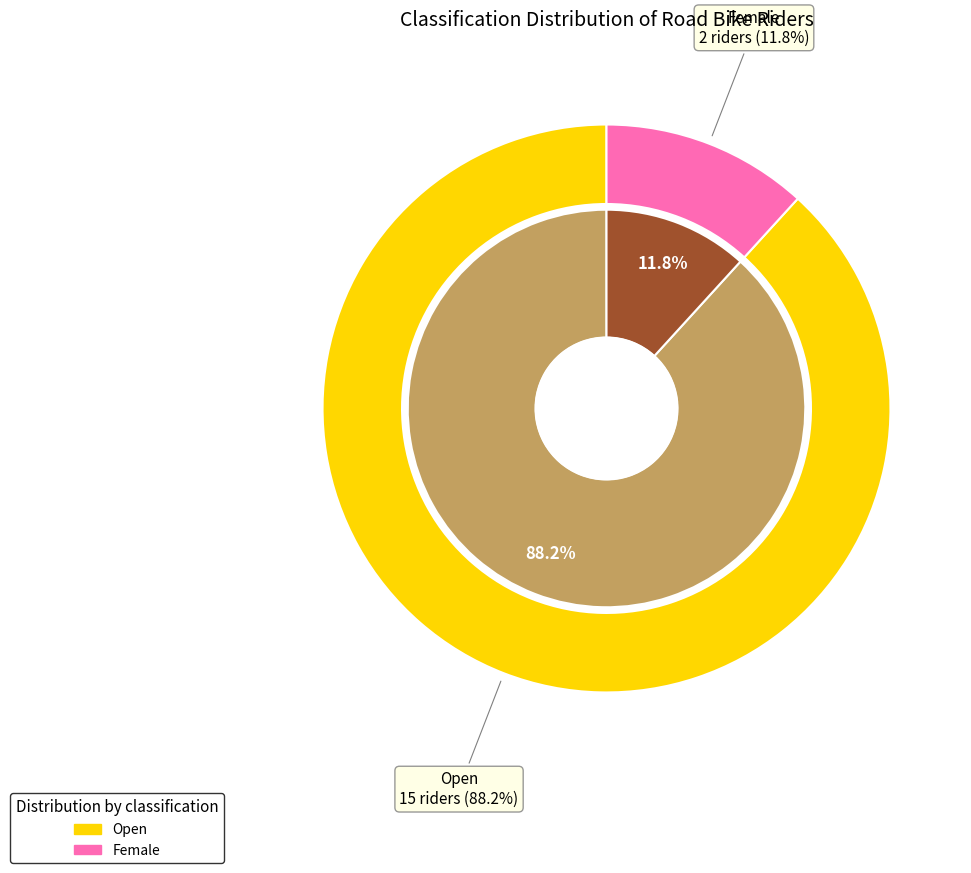

Approximately how many times larger is the value at Female compared to Open?

0.1